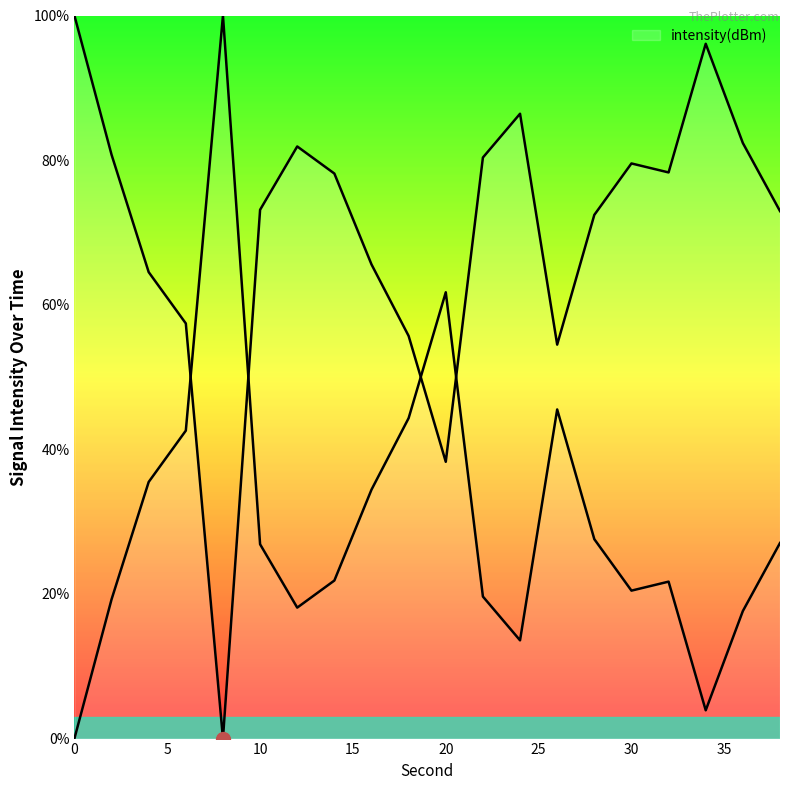

Is this an area chart (filled region under the line)?

No